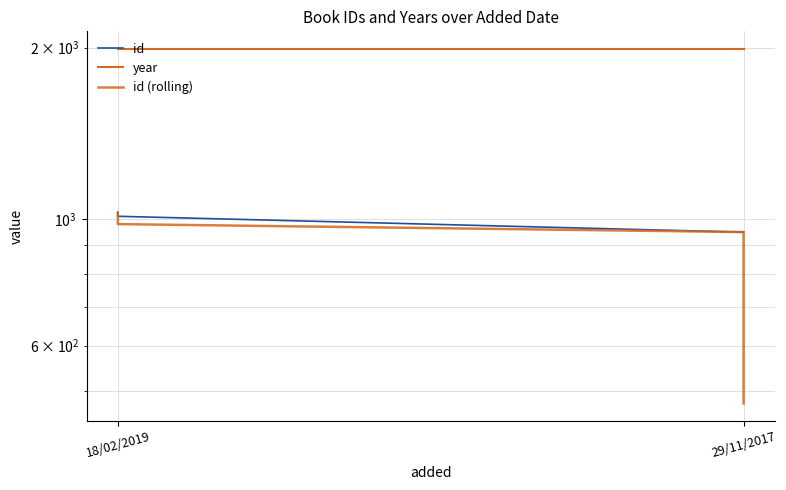

What is the difference between the maximum and minimum values in the id series?

80.0